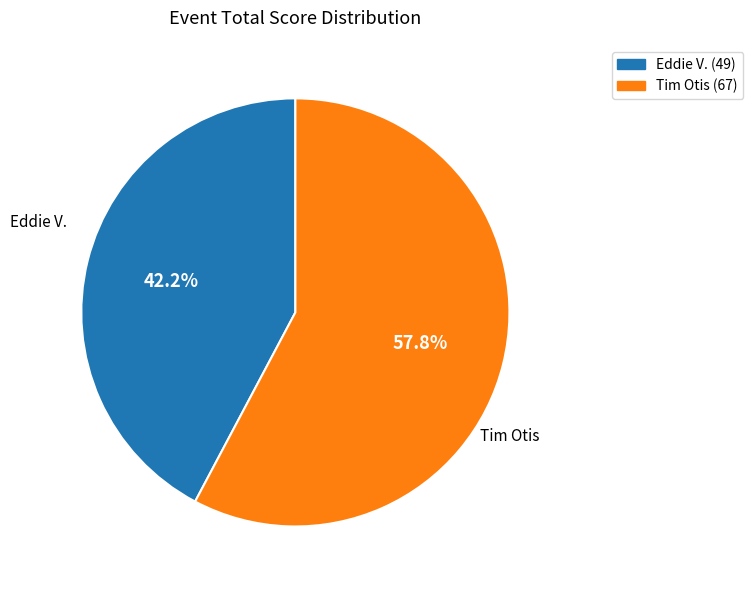

To the nearest percent, what portion does Eddie V. represent?

42%